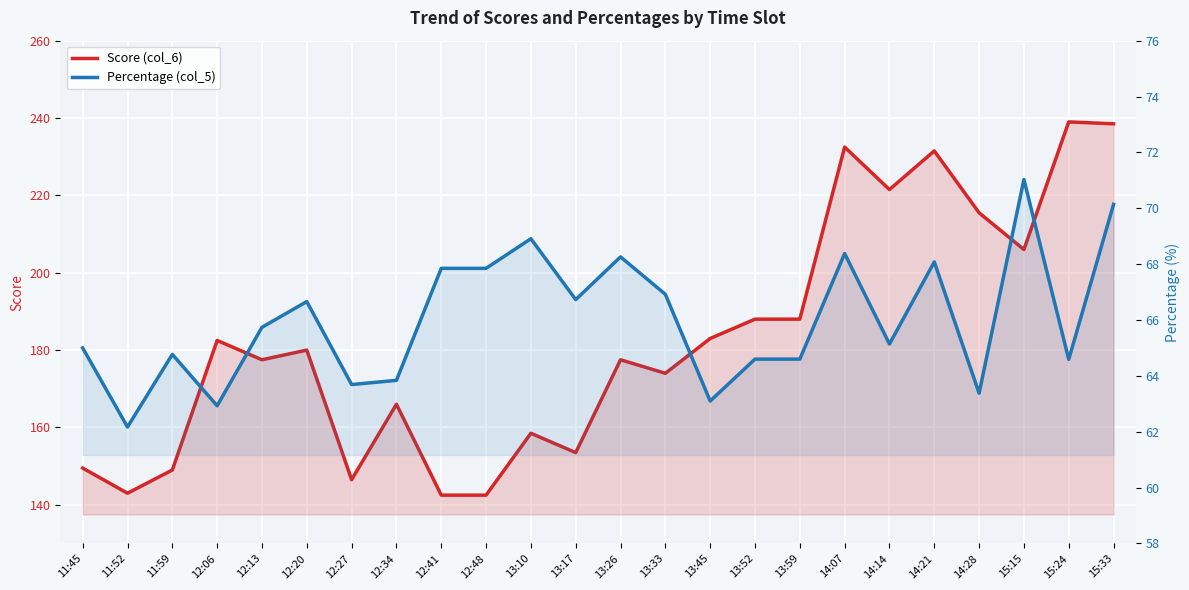

What position from the left is 12:13?

5